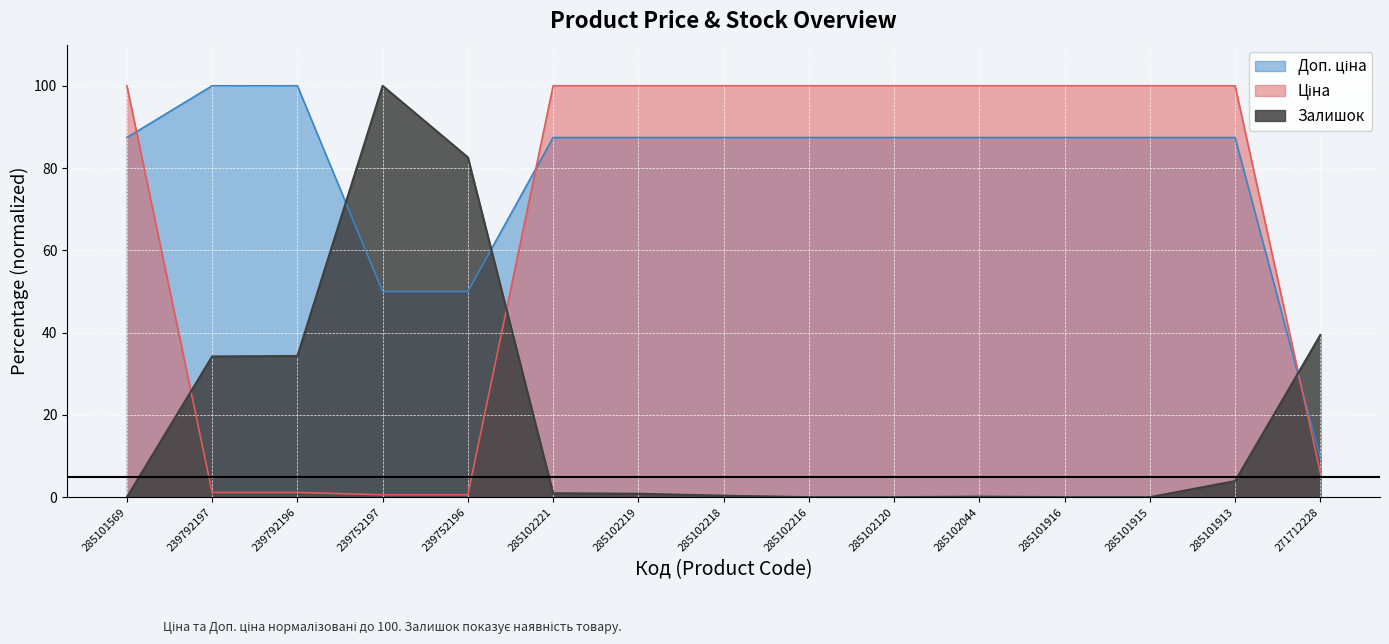

What is the value of the Доп. ціна point at the 15th from the left?

9.5